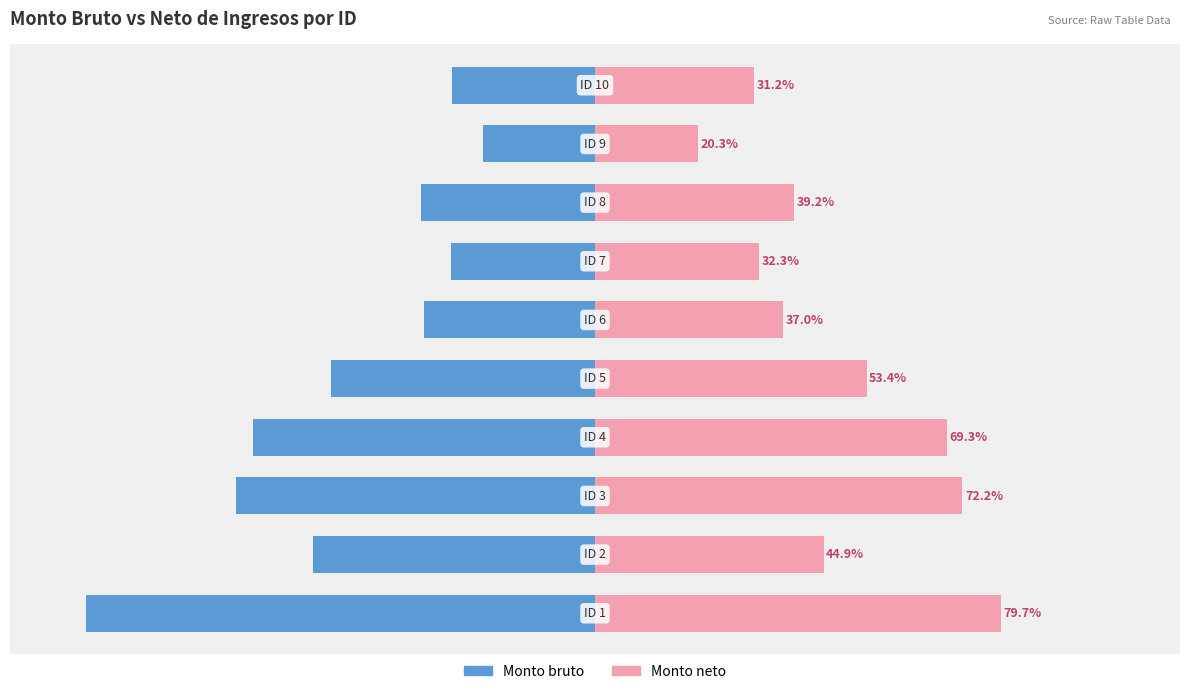

Which has a higher value, 3 or 1?

1